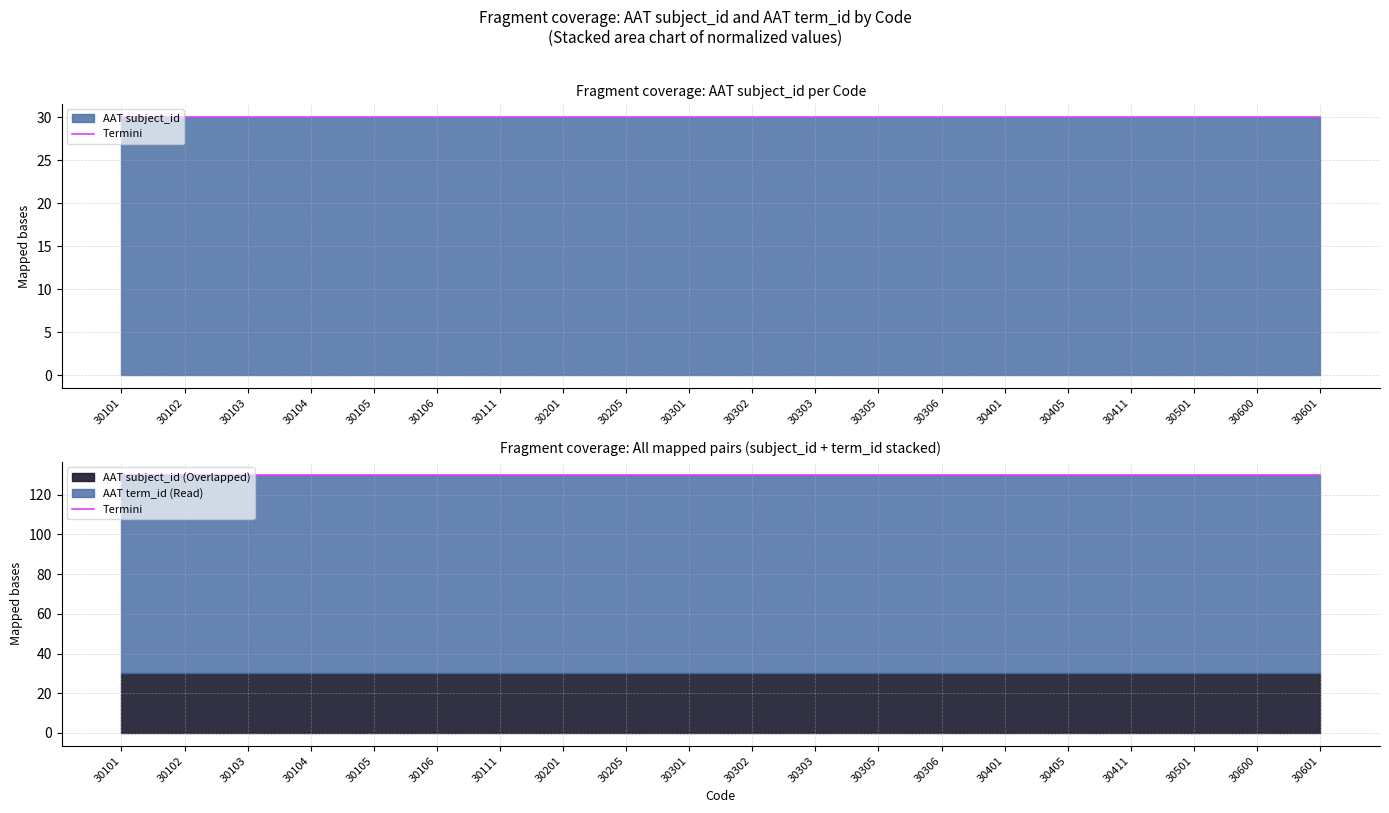

Does the chart display data point markers on the line(s)?

No